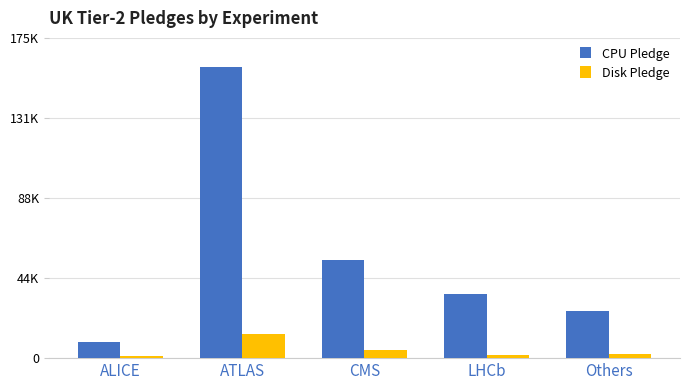

Reading left to right, what are all the values shown in this chart?

CPU Pledge: ALICE=8685.6	ATLAS=159174.4	CMS=53900.0	LHCb=34798.5	Others=25655.8
Disk Pledge: ALICE=900.9	ATLAS=13305.6	CMS=4204.2	LHCb=1500.0	Others=1991.1